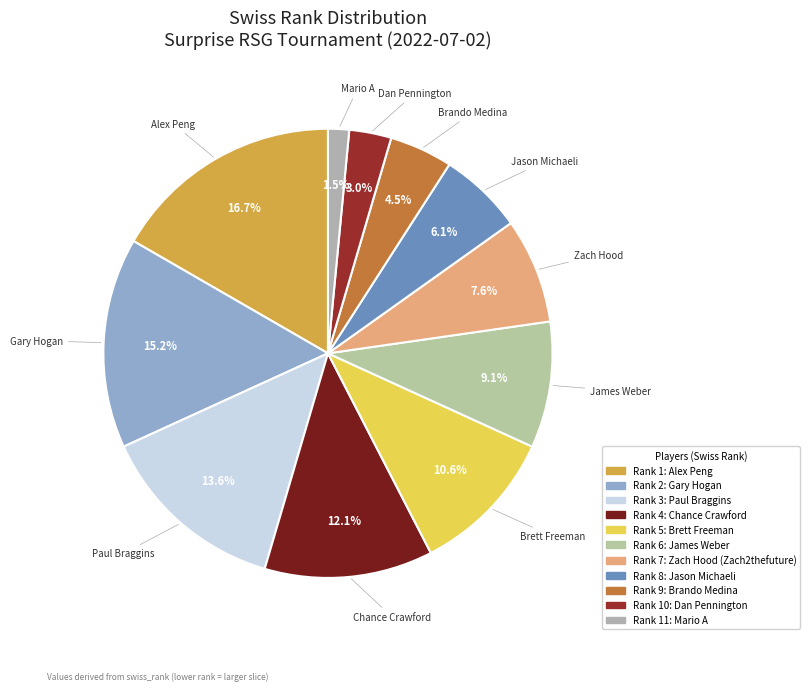

How many segments does this pie chart have?

11